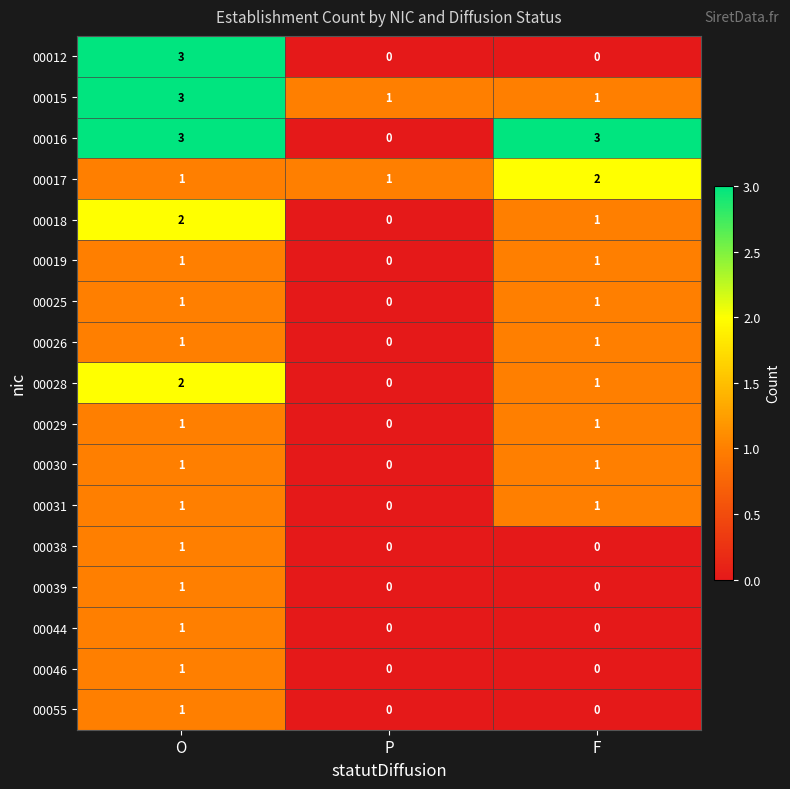

What is the maximum value for 00015?

3